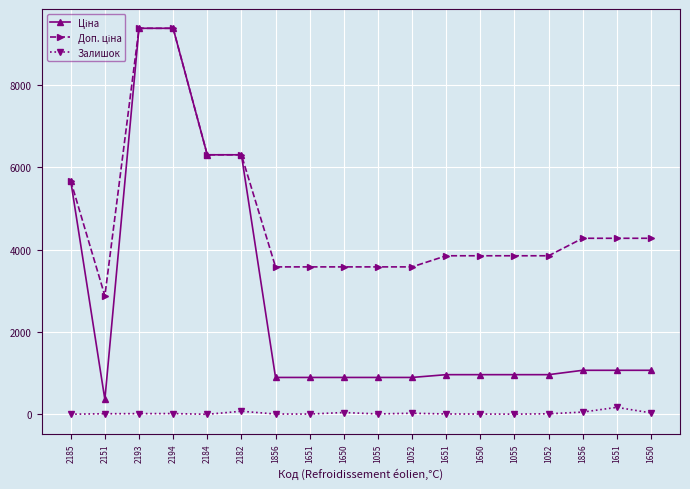

How many distinct data groups are displayed?

3